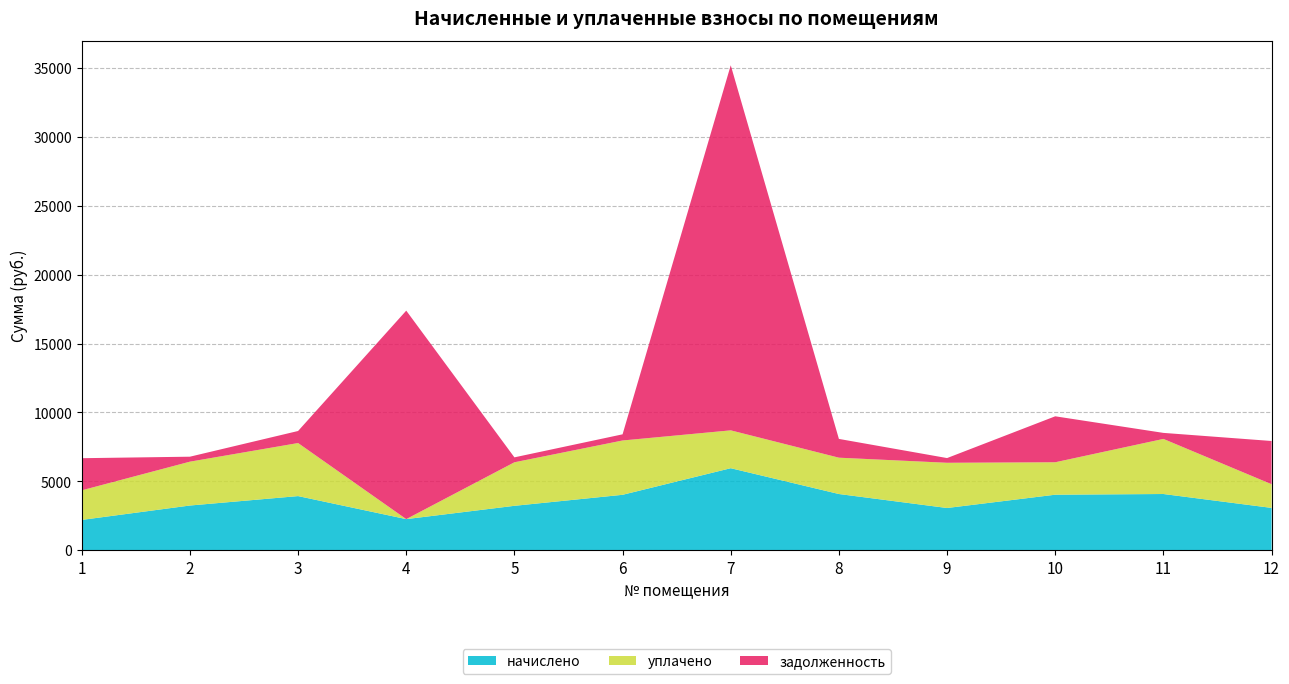

Reading left to right, list all the values displayed in this chart.

начислено: 2203.2	3247.2	3931.2	2260.8	3225.6	4024.8	5954.4	4082.4	3067.2	4032.0	4082.4	3074.4
уплачено: 2147.3	3181.7	3849.3	0.1	3158.1	3941.0	2746.8	2635.4	3280.9	2354.0	3997.0	1718.0
задолженность: 2330.0	360.5	873.6	15125.0	358.0	446.7	26485.6	1361.4	341.4	3334.1	437.2	3135.9